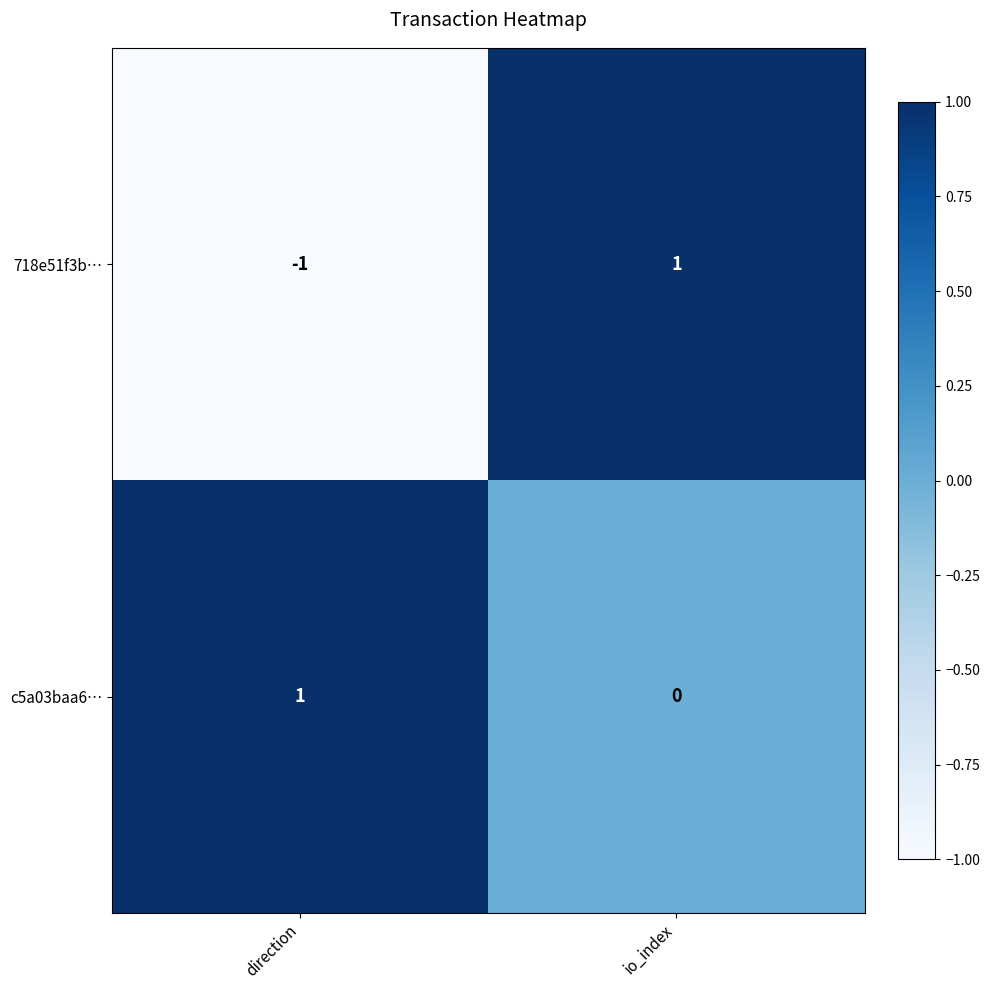

What is the smallest value displayed?

-1